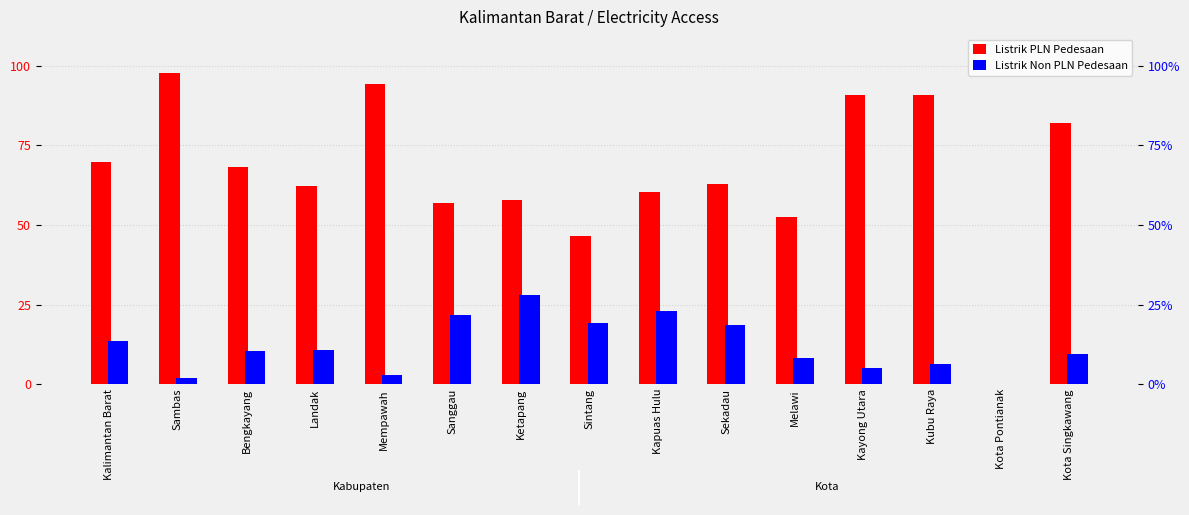

At which label is Listrik Non PLN Pedesaan closest to 14?

Kalimantan Barat